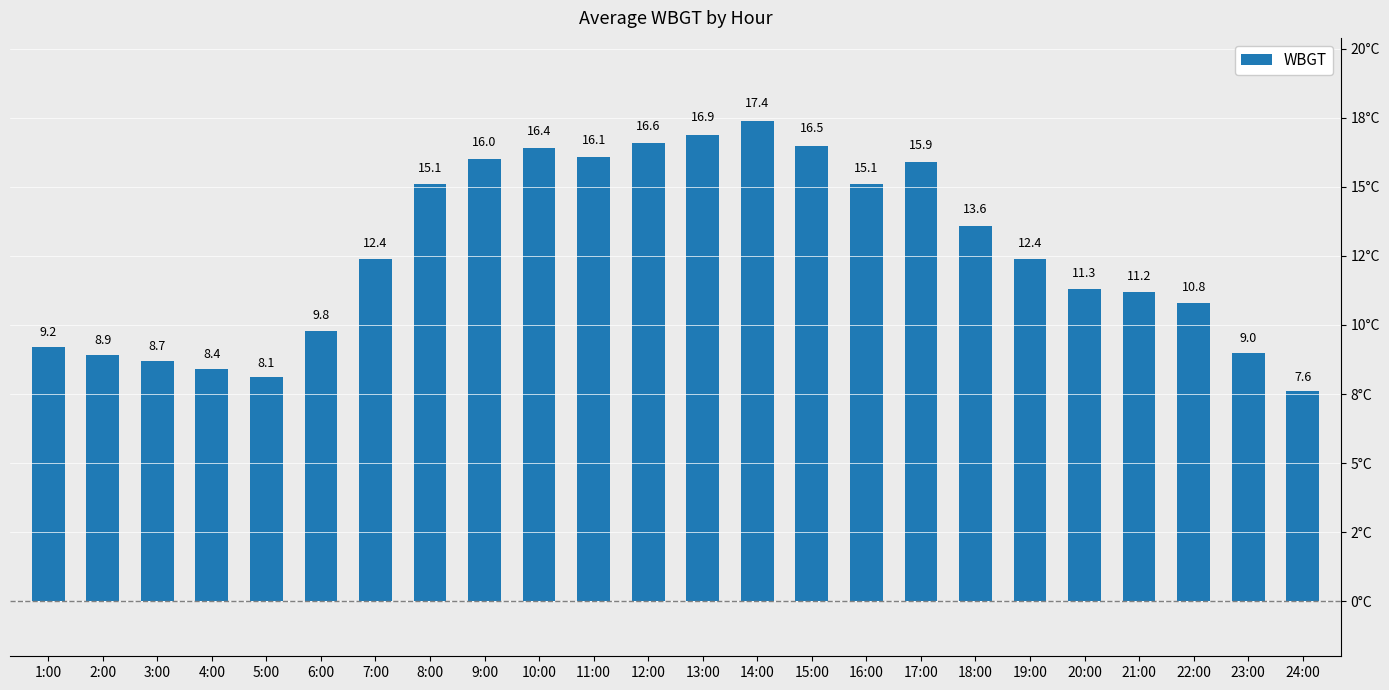

Does the chart contain any negative values?

No